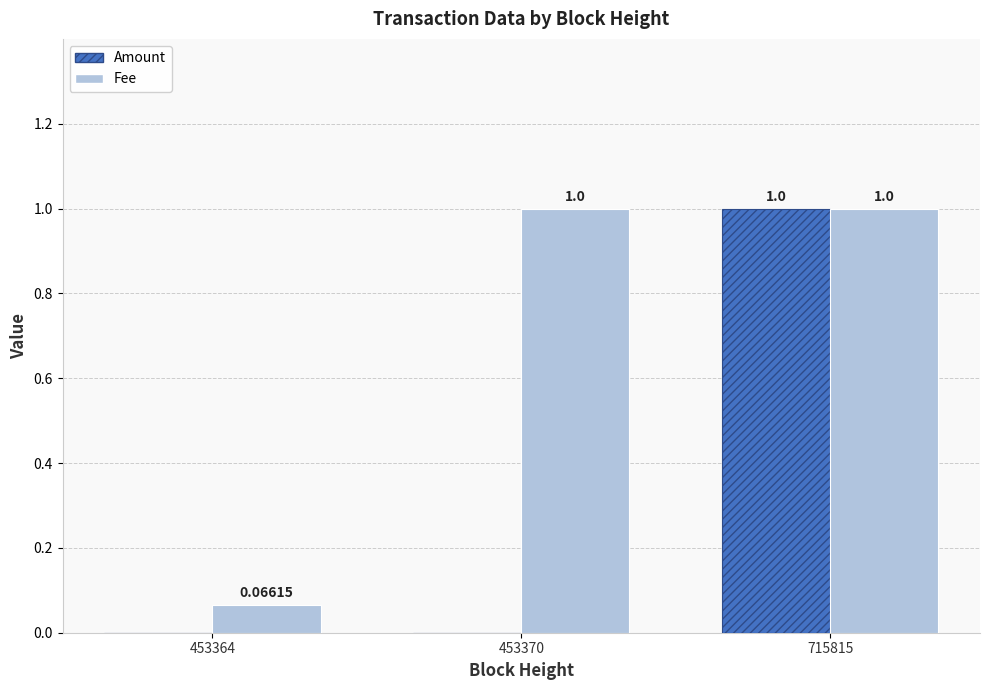

Is the value of Amount at 453370 greater than the value of Fee at 453364?

No